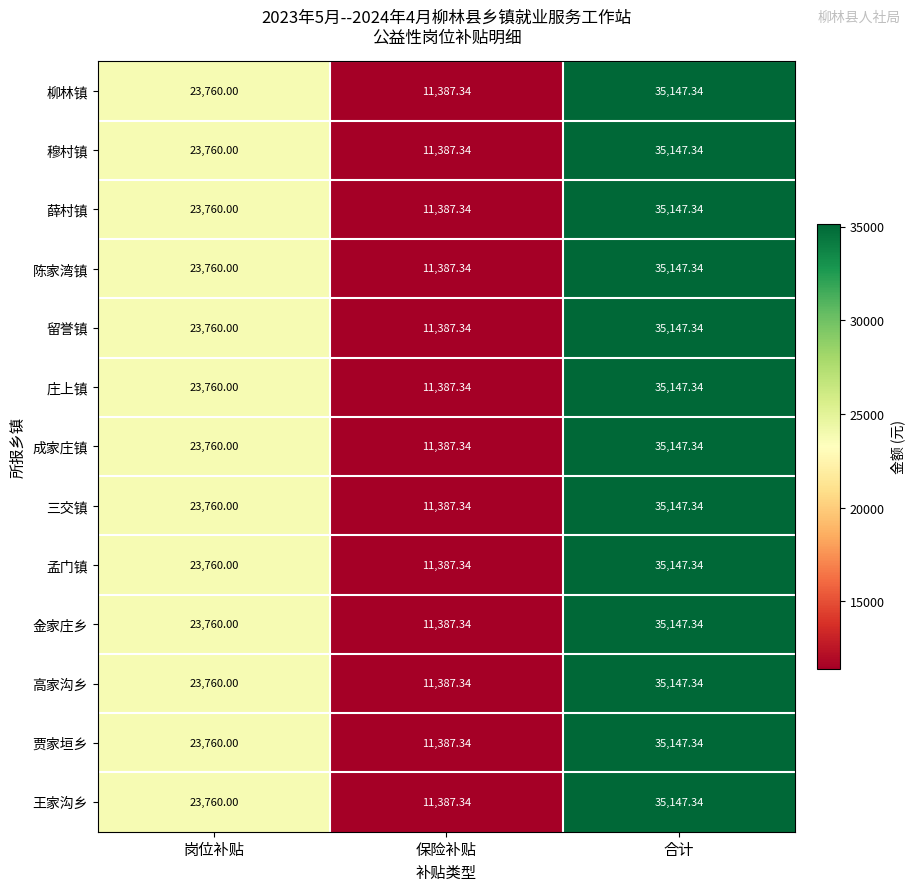

Rank the categories by 金家庄乡 value from highest to lowest.

合计, 岗位补贴, 保险补贴